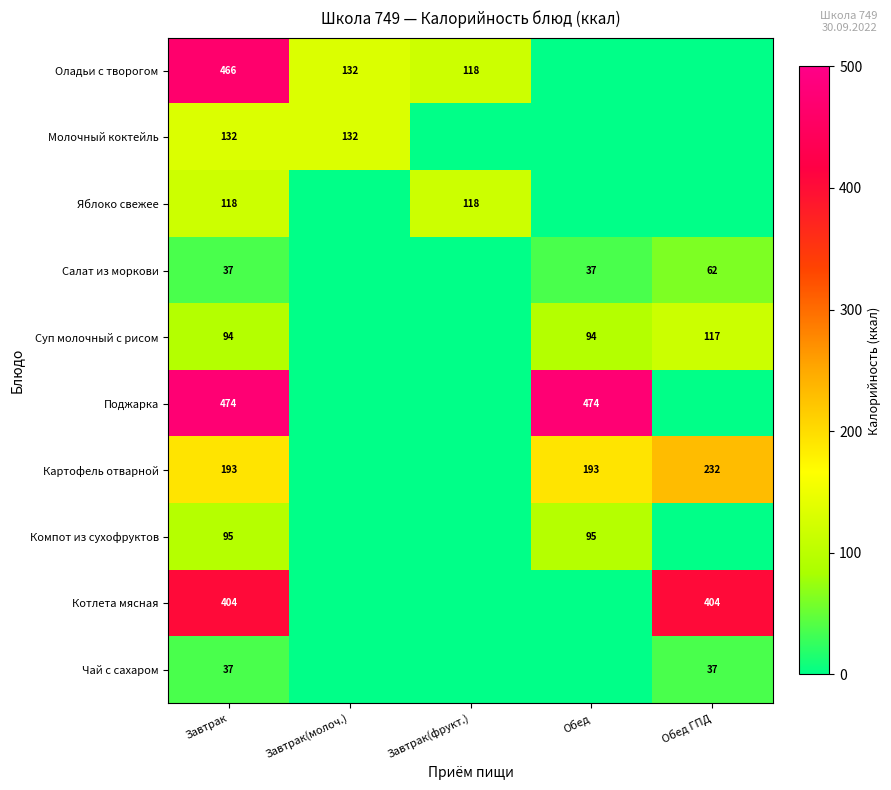

The value of Компот из сухофруктов at Завтрак is 164. True or false?

False